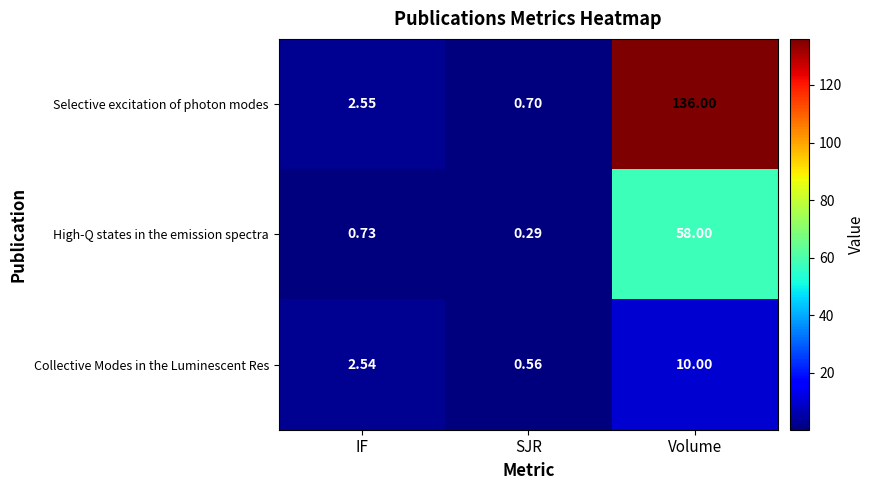

Which series has the largest total across all categories?

Selective excitation of photon modes